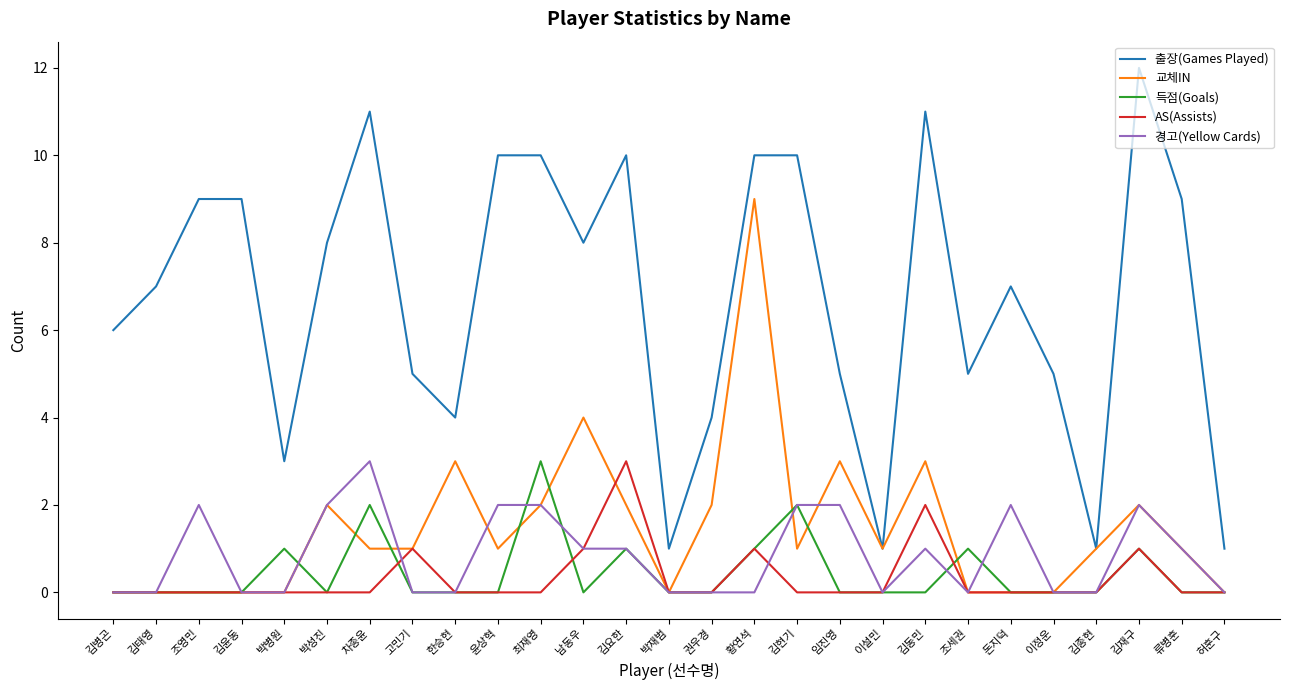

Is it true that 득점(Goals) equals 1 at 돈지덕?

False